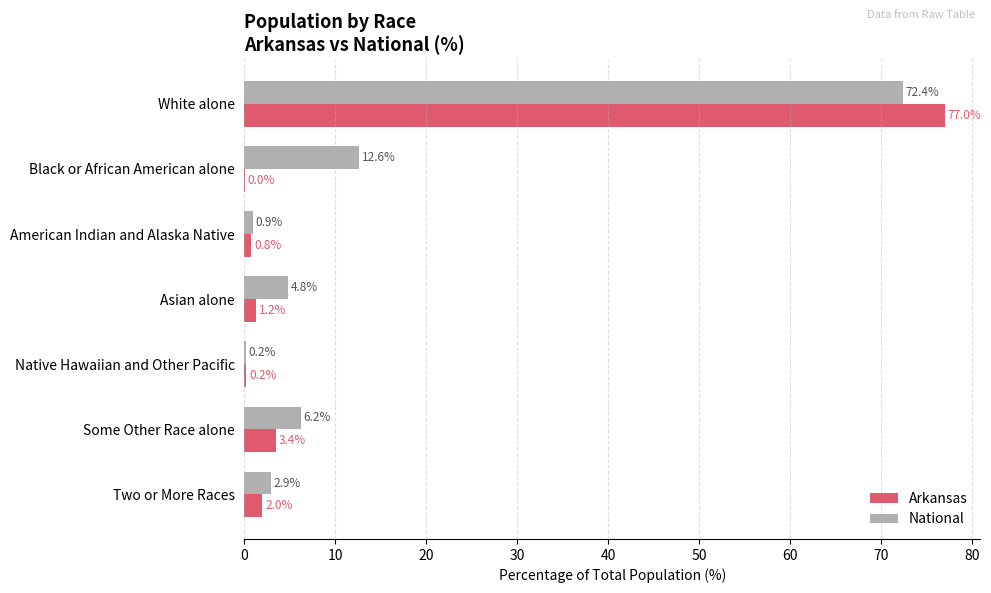

Is the value of Arkansas at Asian alone greater than the value of National at White alone?

No